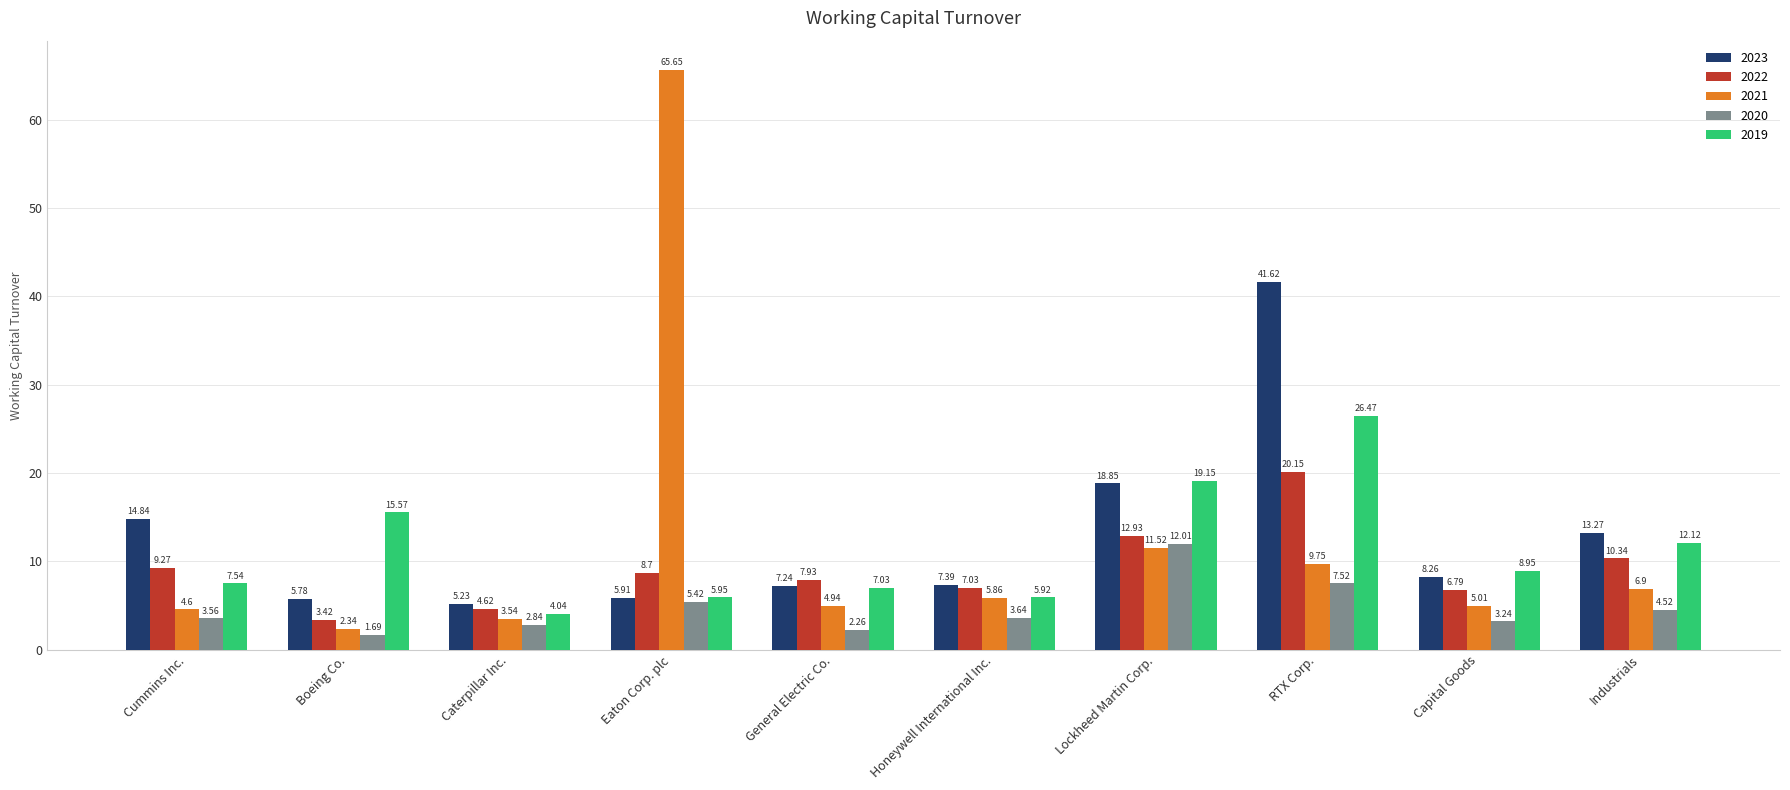

Which category has the lowest value in the 2022 series?

Boeing Co.